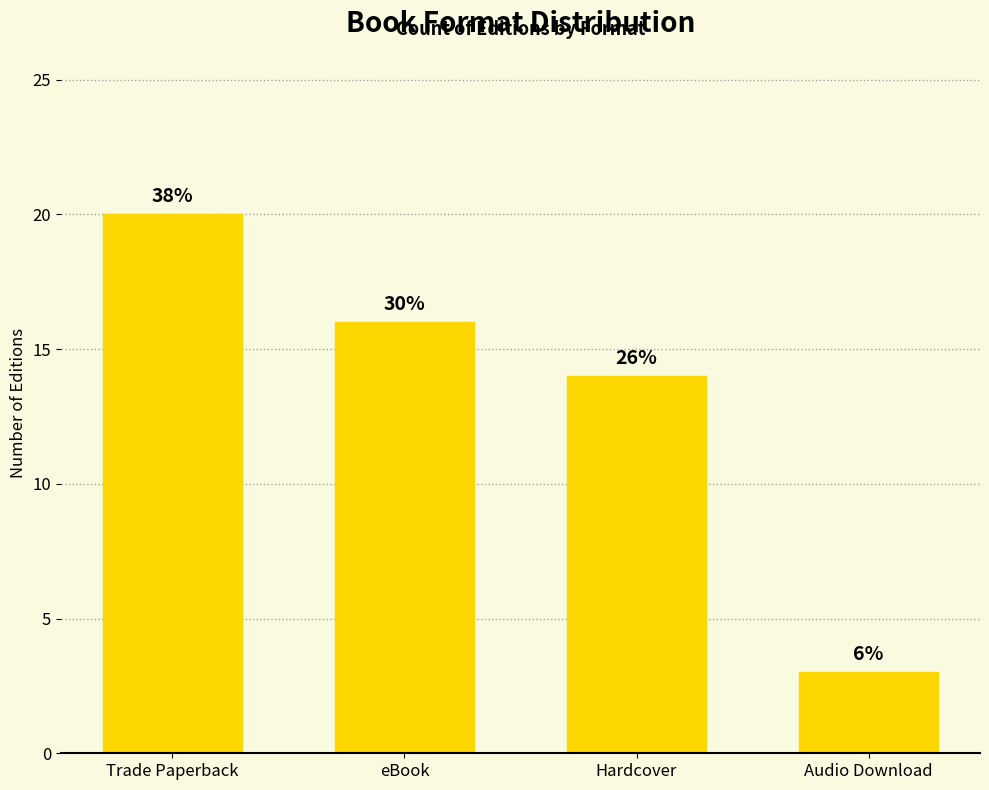

Between Trade Paperback and Hardcover, which is larger?

Trade Paperback